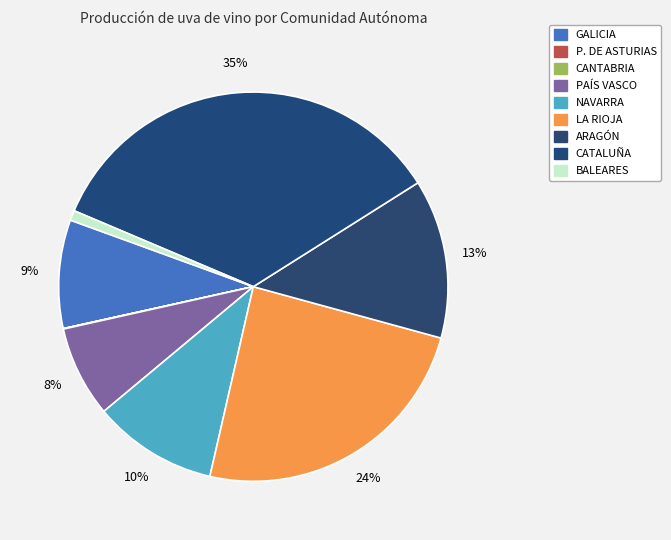

The LA RIOJA slice represents 24% of the pie. True or false?

True